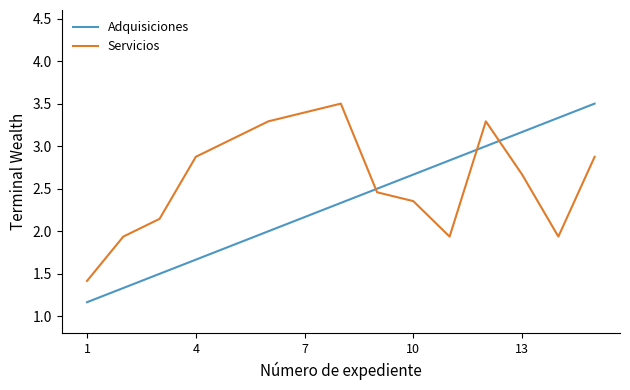

Does the chart have visible grid lines?

No